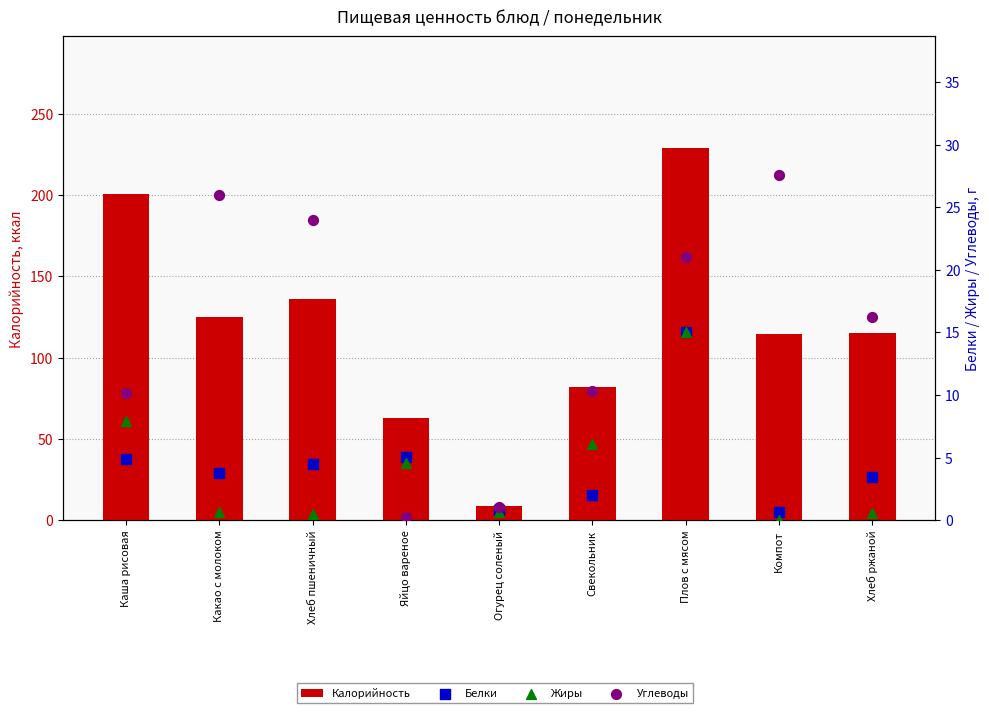

Which series contains the lowest Y value?

Жиры